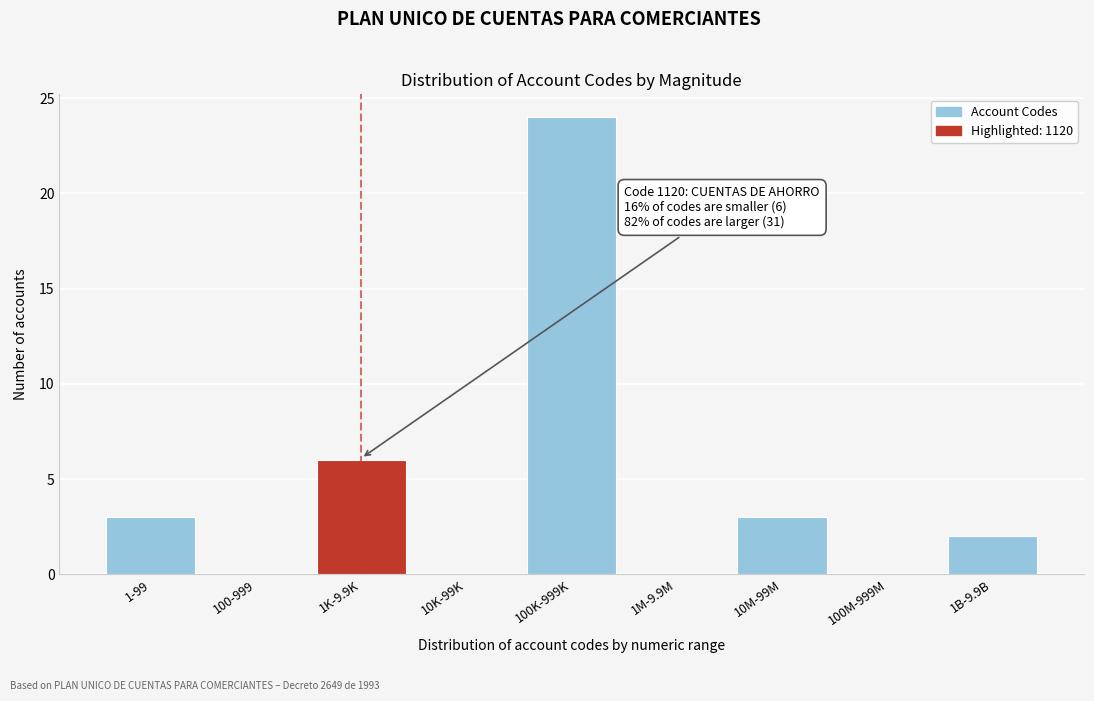

Reading left to right, transcribe all the data shown in this chart.

1-99=3	100-999=0	1K-9.9K=6	10K-99K=0	100K-999K=24	1M-9.9M=0	10M-99M=3	100M-999M=0	1B-9.9B=2